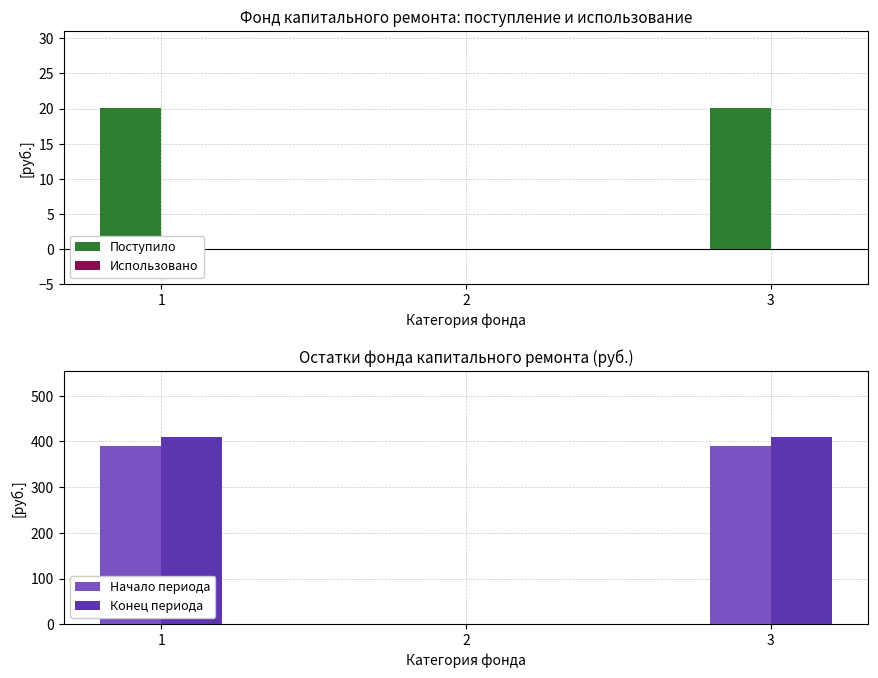

What value does the Поступило series have at 3?

20.0